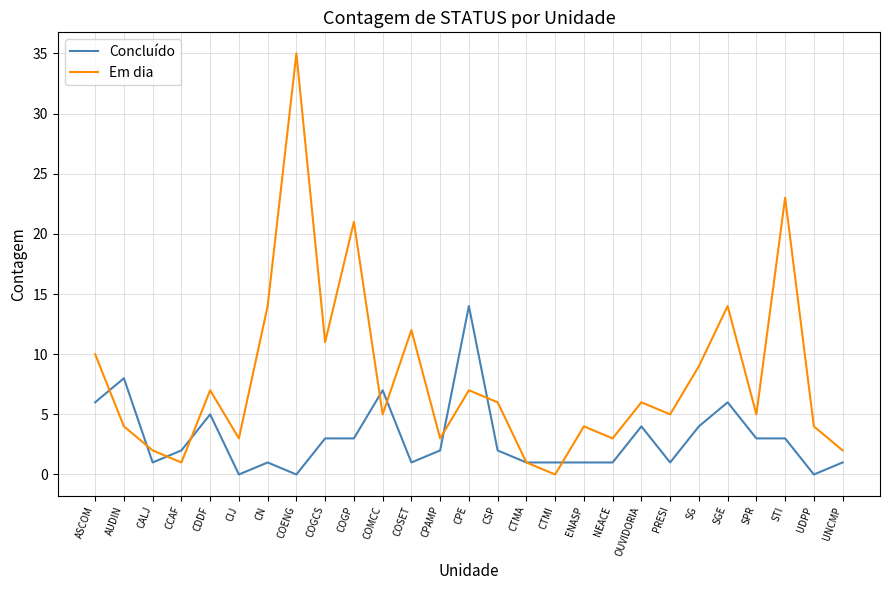

Is it true that Em dia equals -19 at CTMI?

False